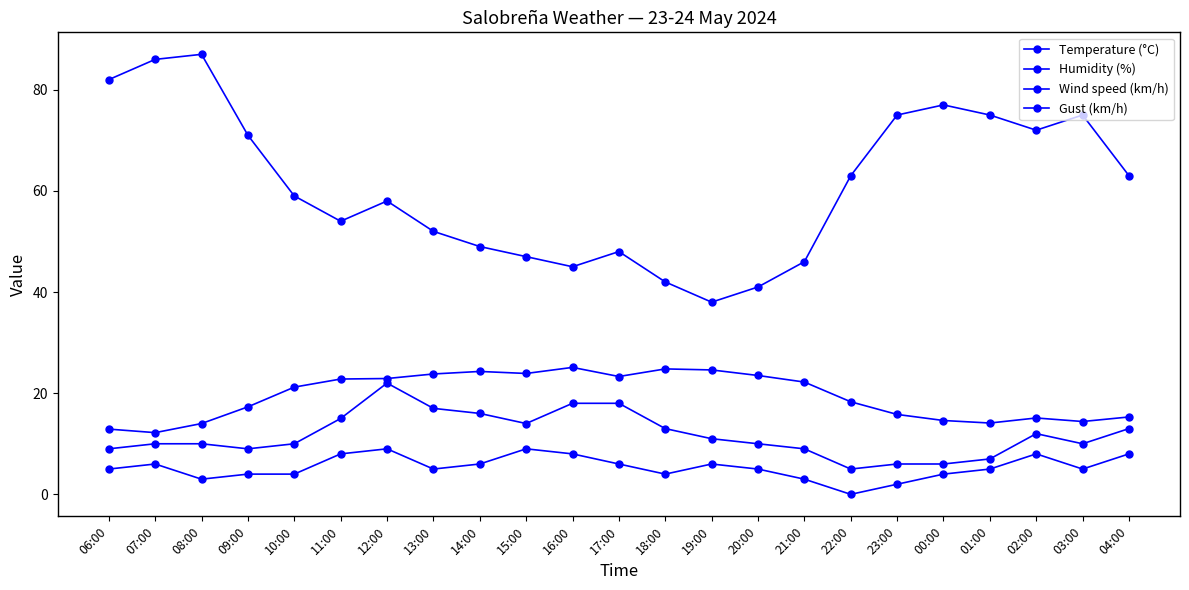

What is the difference between the Temperature (°C) values at 16:00 and 21:00?

2.9